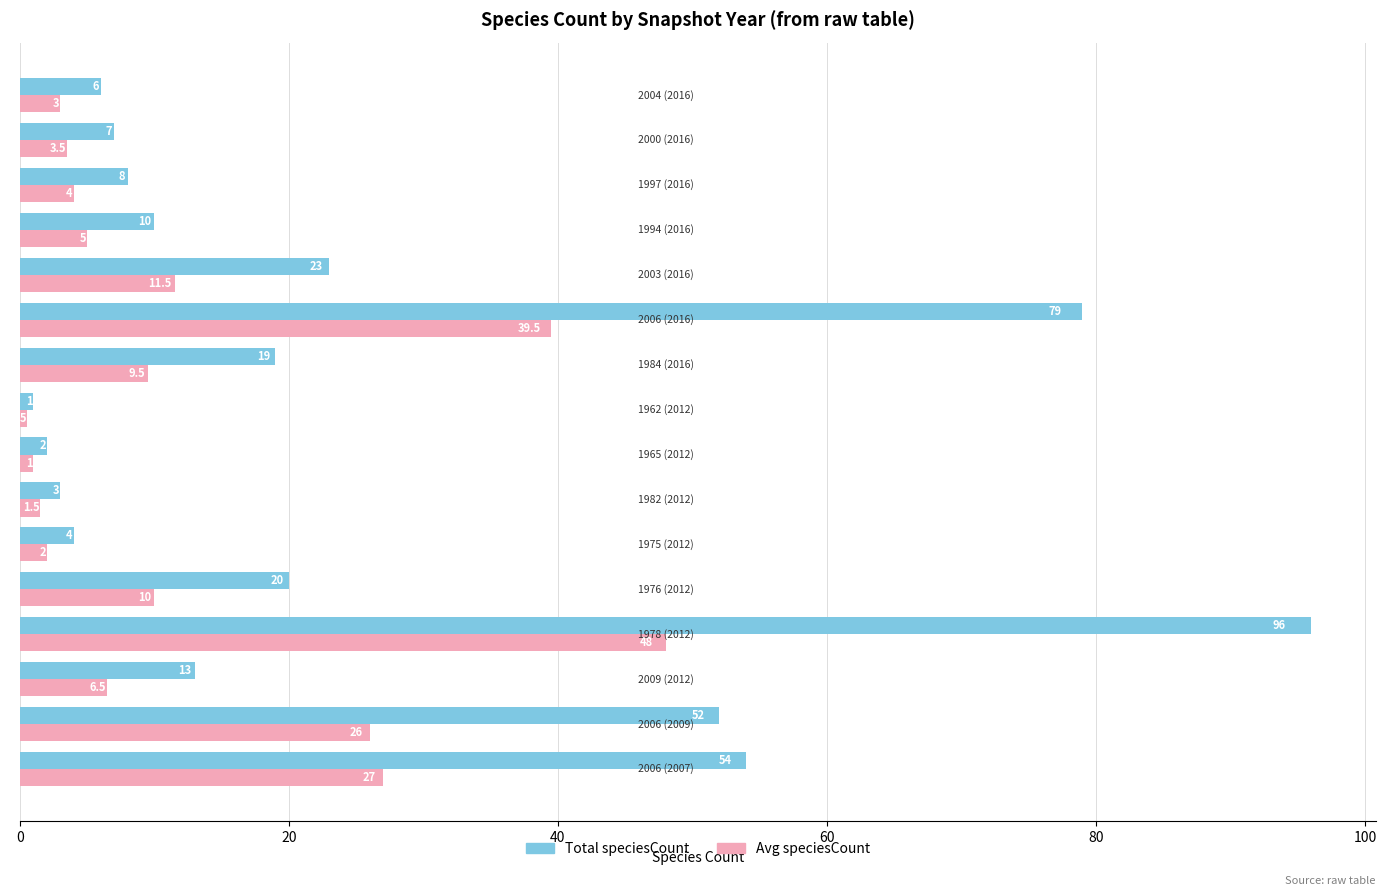

Which series has the largest total across all categories?

Total speciesCount